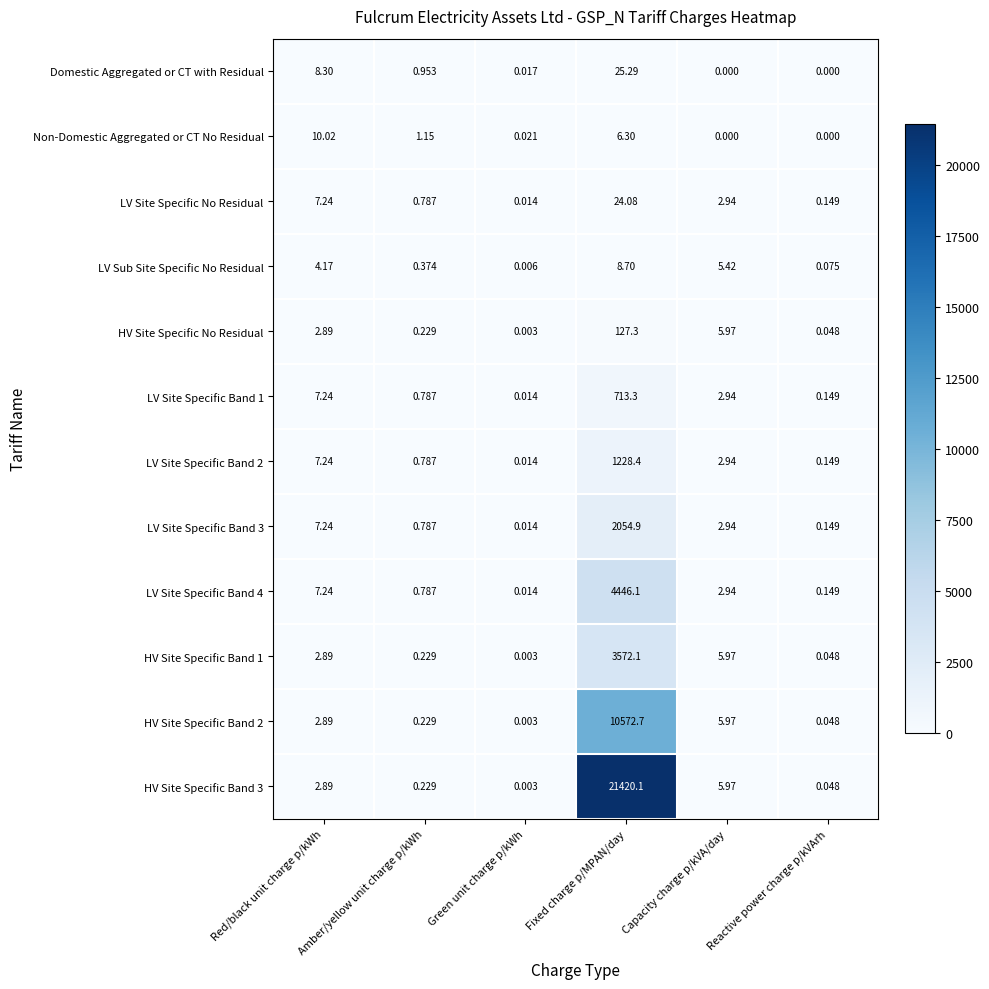

Rank the categories by HV Site Specific No Residual value from highest to lowest.

Fixed charge p/MPAN/day, Capacity charge p/kVA/day, Red/black unit charge p/kWh, Amber/yellow unit charge p/kWh, Reactive power charge p/kVArh, Green unit charge p/kWh